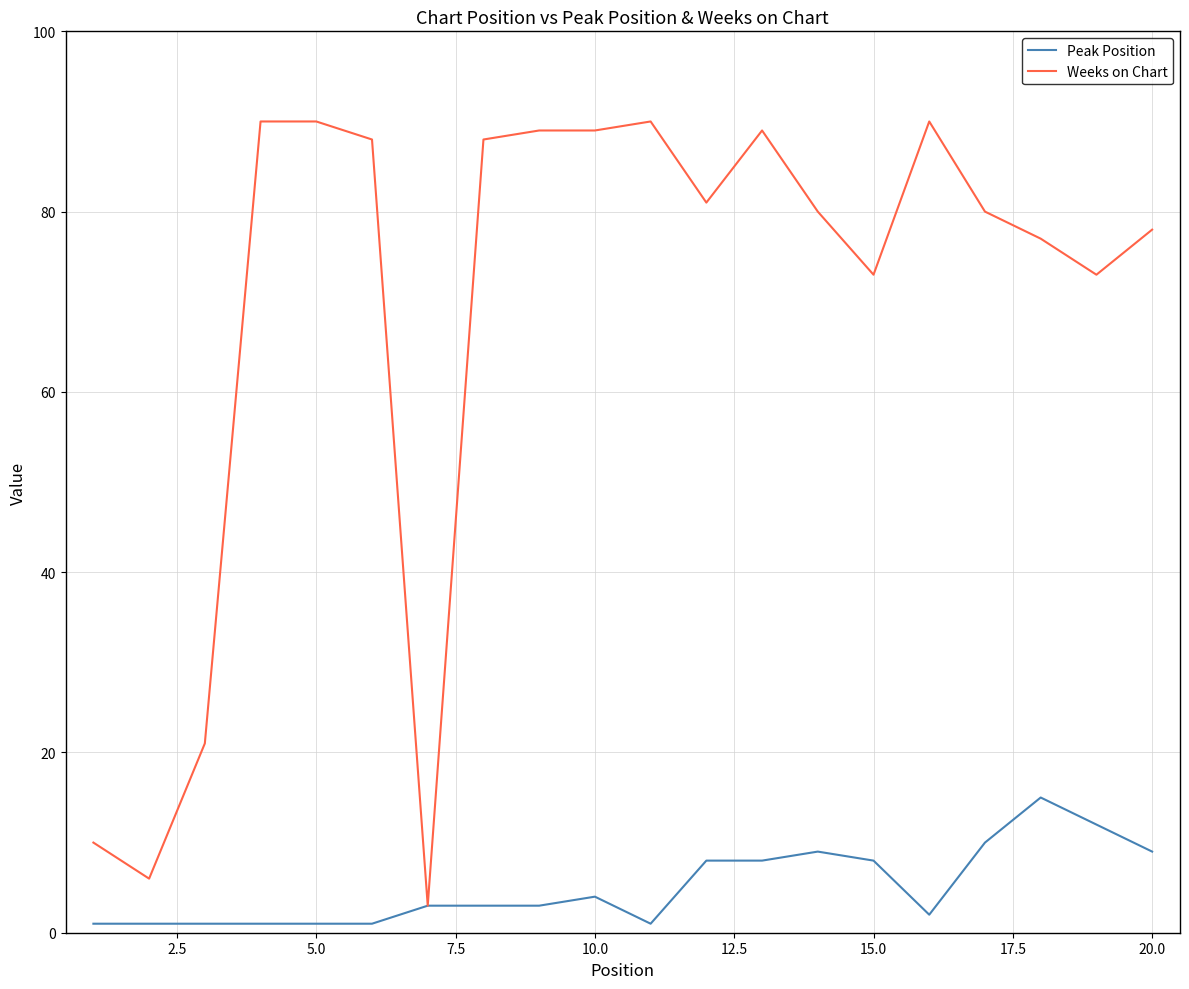

What is the minimum value for Weeks on Chart?

3